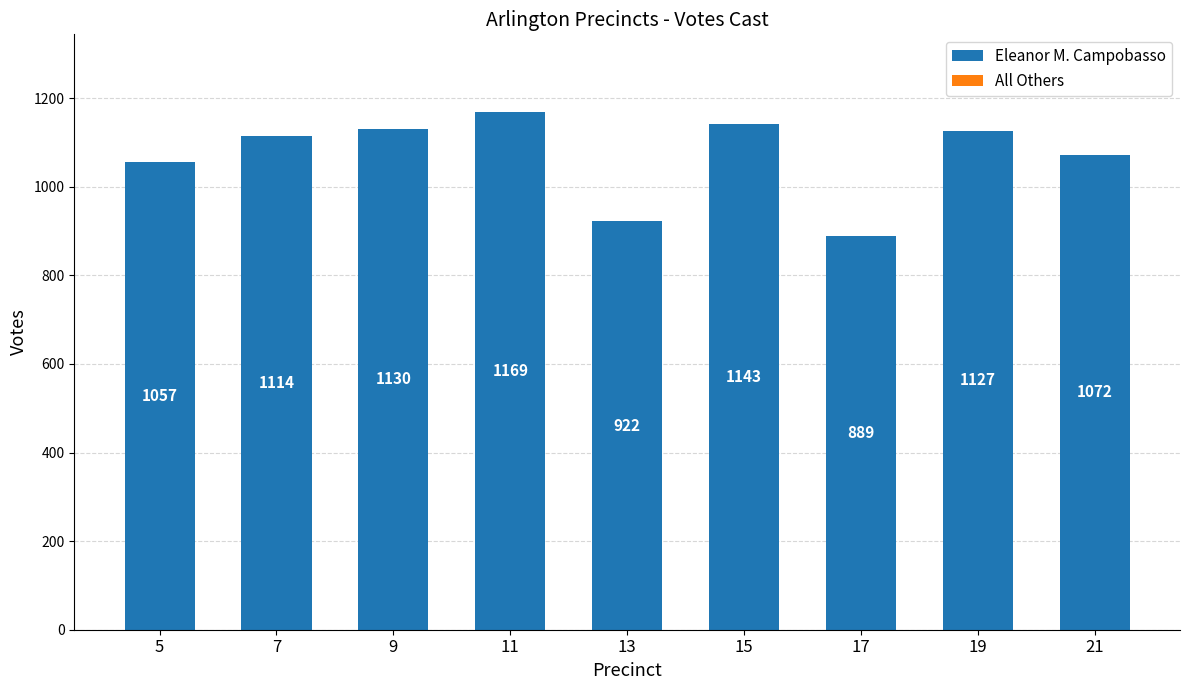

What is the change in value from 13 to 19?

+205